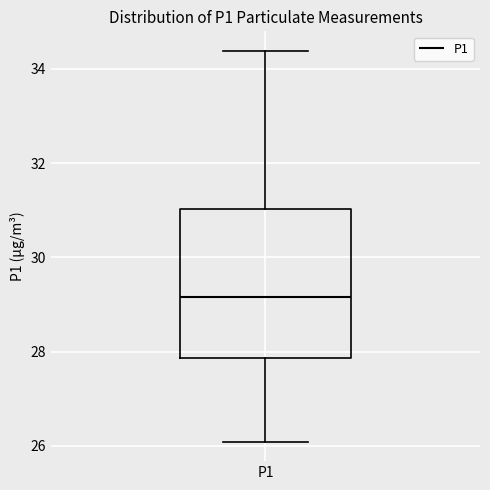

Read this box plot against the y-axis: the position of the median line, the range covered by the box, and the ends of both whiskers. The values are not printed on the chart, so give them approximately, as read against the axis.

median 29.2, box 27.8 to 31.0, whiskers 26.0 to 34.4